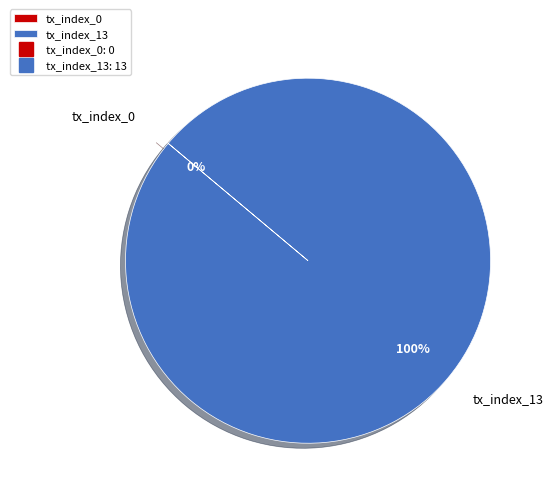

How much of the chart is everything except tx_index_0?

100.0%